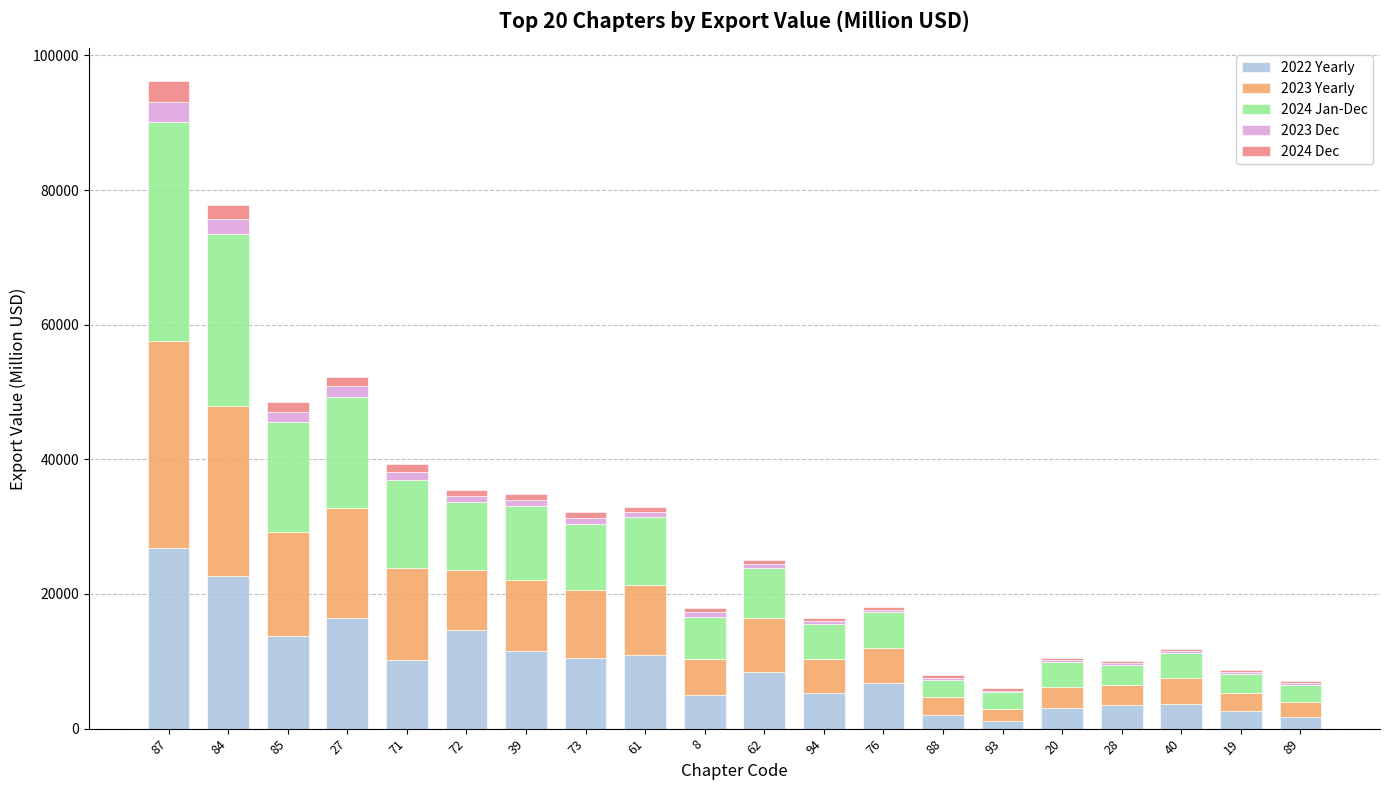

At which category is the sum across all series the highest?

87